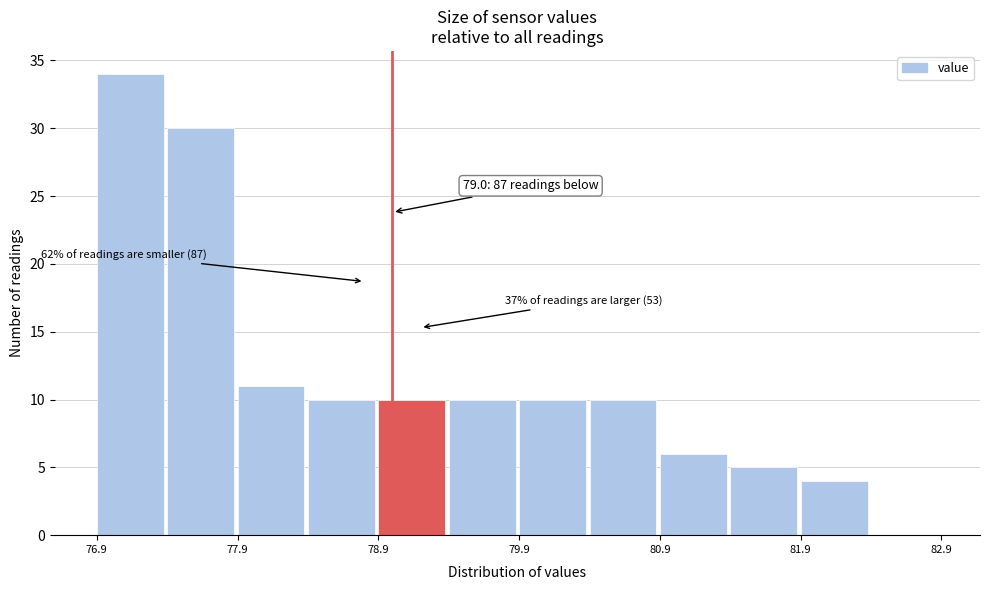

Which range on the x-axis has the tallest bar?

76.9 to 77.4